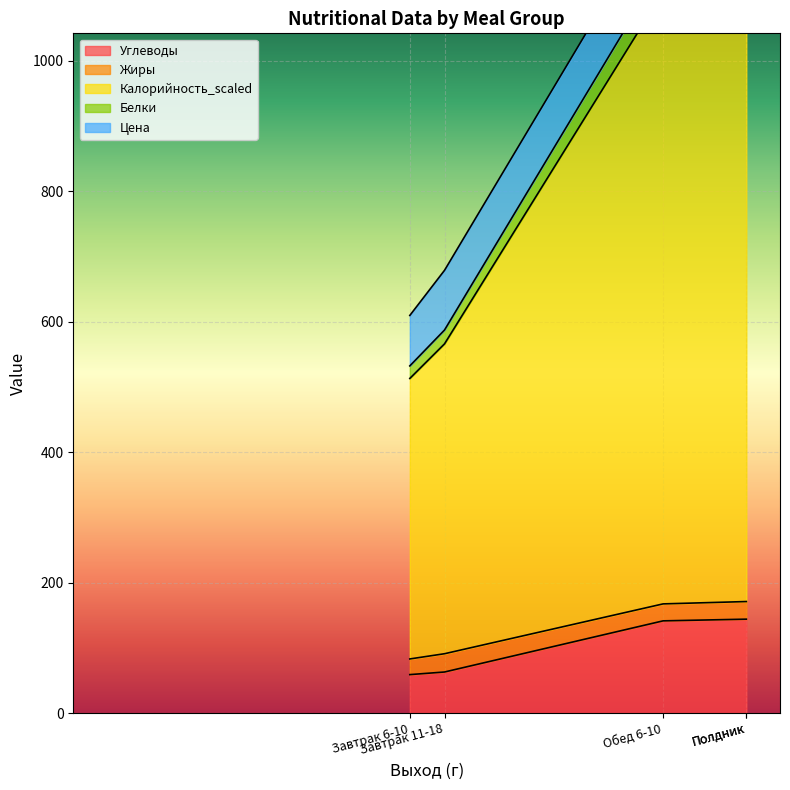

What is the value of the Калорийность_scaled point at the 3rd from the left?

1105.7